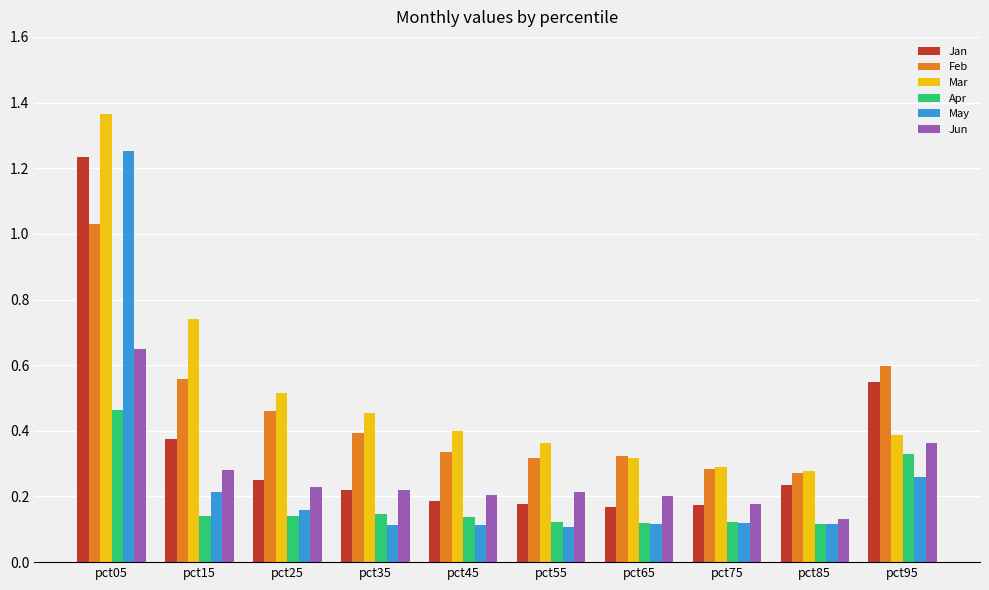

Which category has the highest value in the Mar series?

pct05